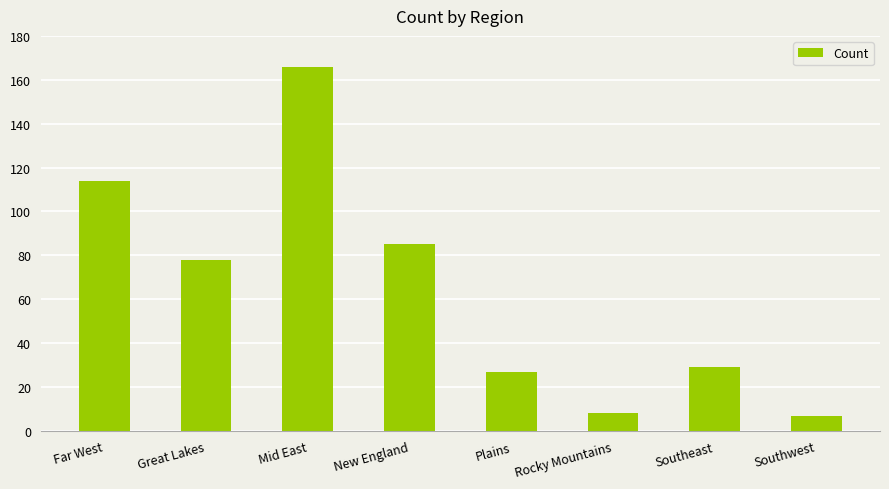

What is the difference between the values at Southwest and New England?

78